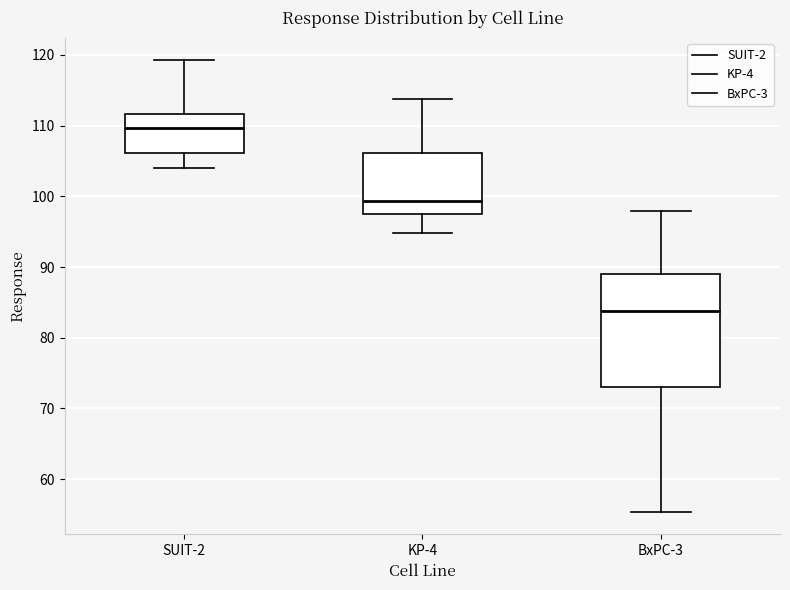

Reading left to right, read every box against the y-axis: the position of its median line, the range the box covers, and the ends of its whiskers. The values are not printed on the chart, so give them approximately, as read against the axis.

SUIT-2: median 110, box 106 to 112, whiskers 104 to 119
KP-4: median 99, box 98 to 106, whiskers 95 to 114
BxPC-3: median 84, box 73 to 89, whiskers 55 to 98